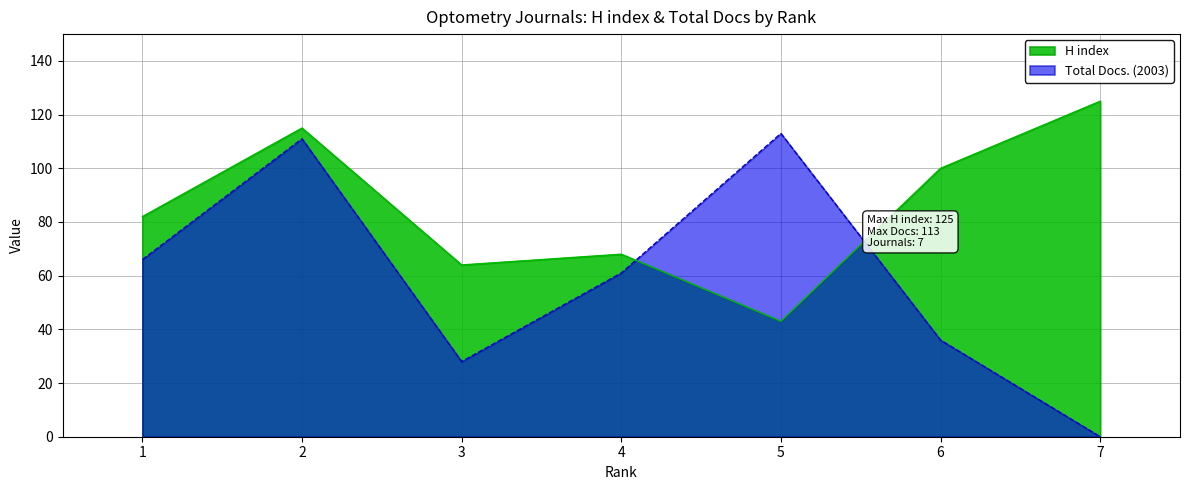

What is the average value of the H index series?

85